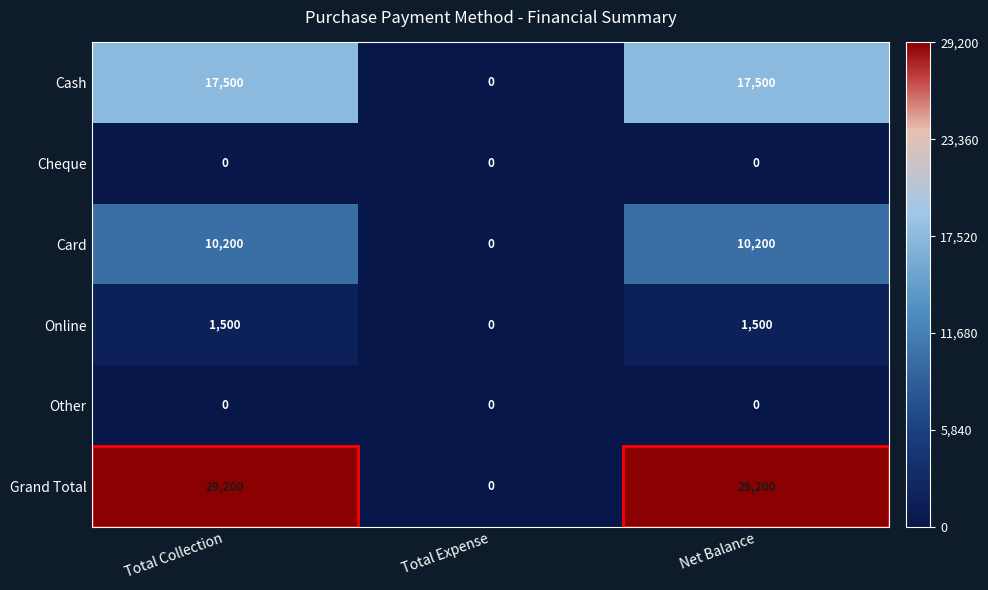

How many distinct data groups are displayed?

6